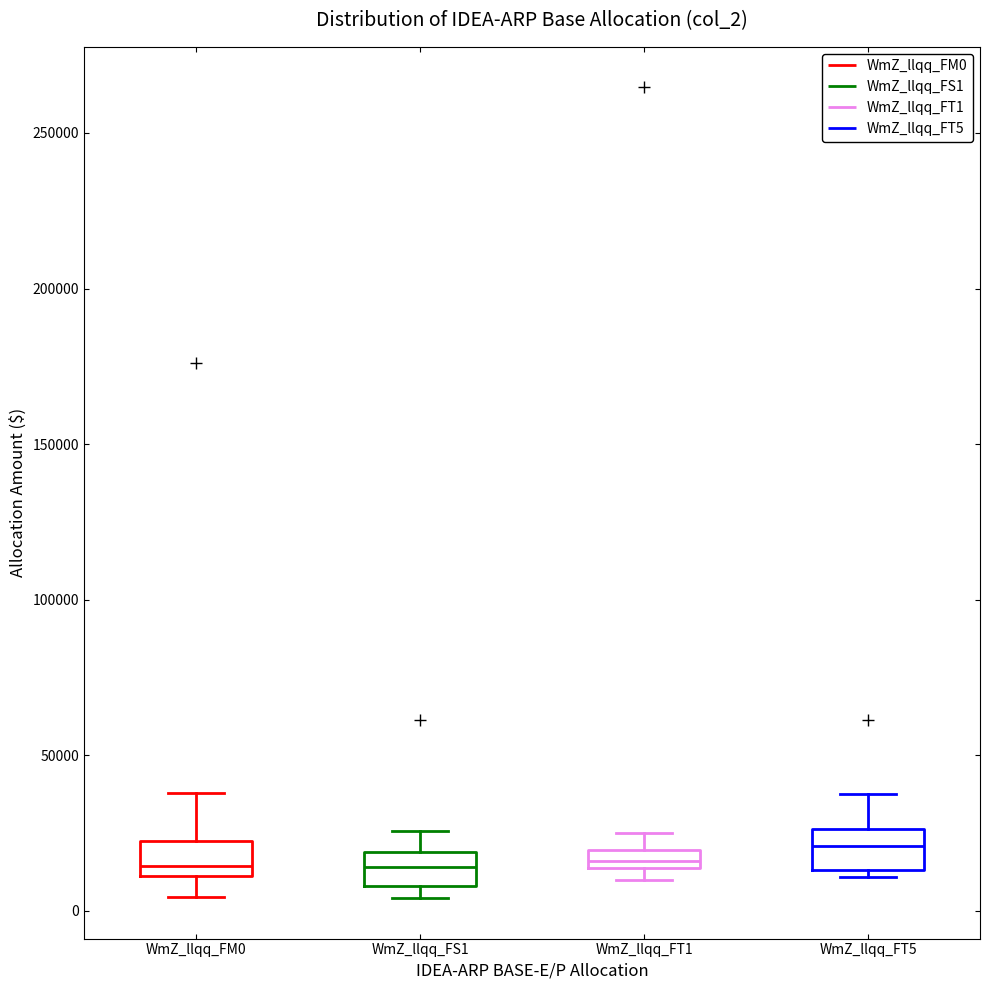

Where does the upper whisker of the box for WmZ_llqq_FT5 end on the y-axis? The values are not printed on the chart, so give them approximately, as read against the axis.

35000